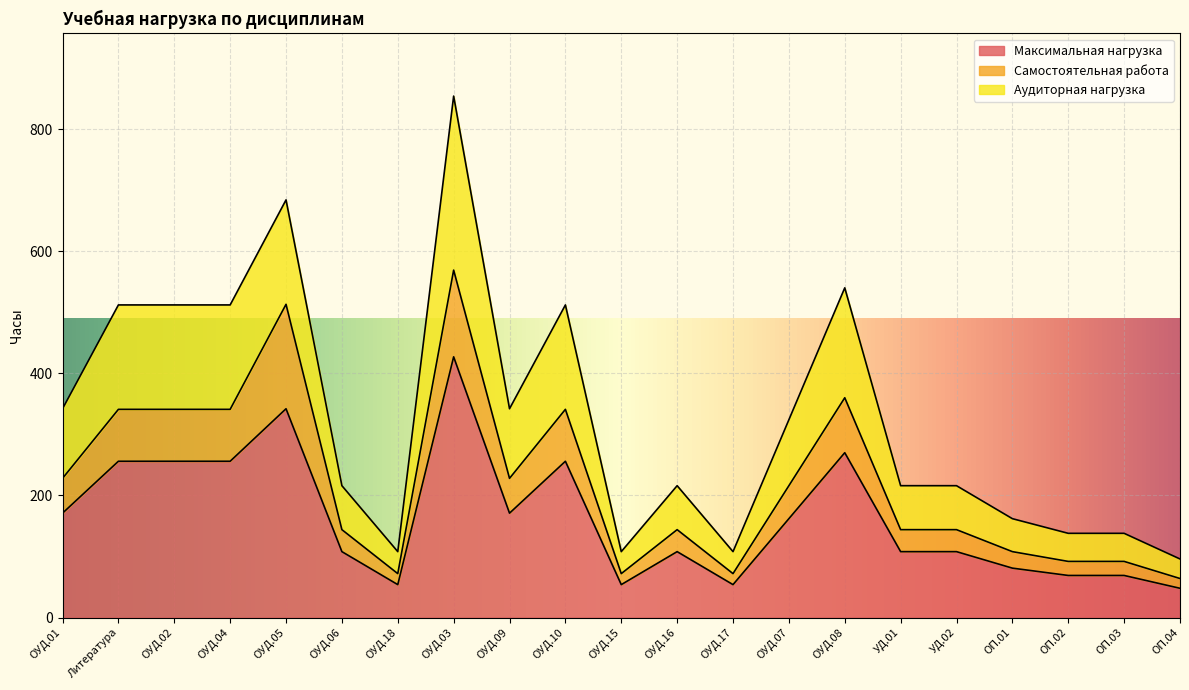

True or false: Самостоятельная работа and Максимальная нагрузка cross at least once.

False